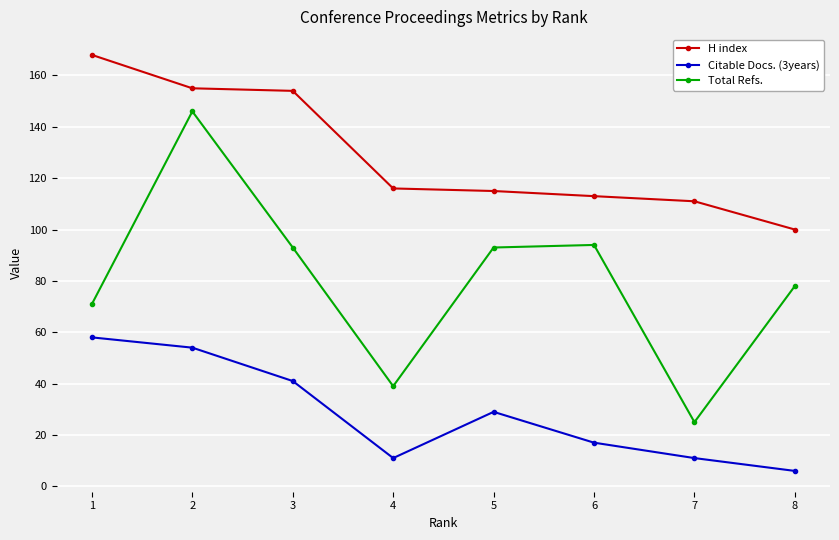

Reading right to left, transcribe all the data shown in this chart.

H index: 100	111	113	115	116	154	155	168
Citable Docs. (3years): 6	11	17	29	11	41	54	58
Total Refs.: 78	25	94	93	39	93	146	71